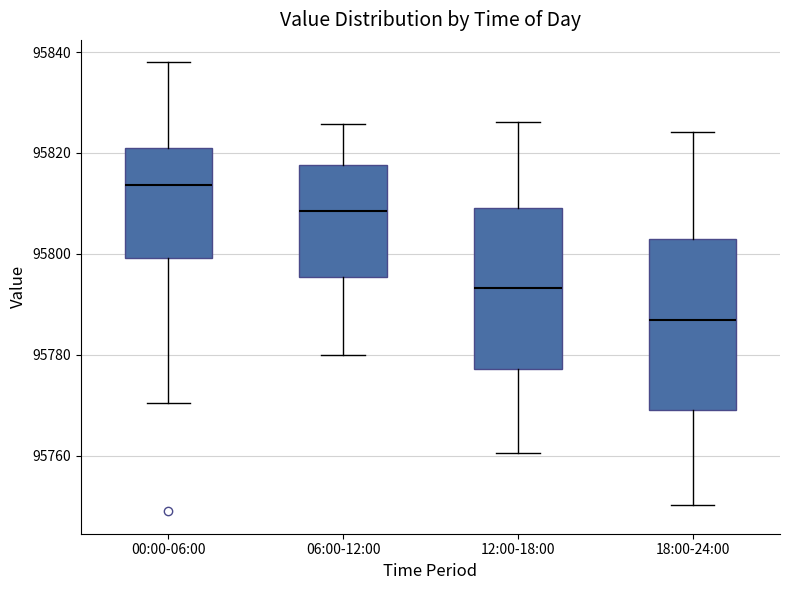

Which box has the highest median line?

00:00-06:00